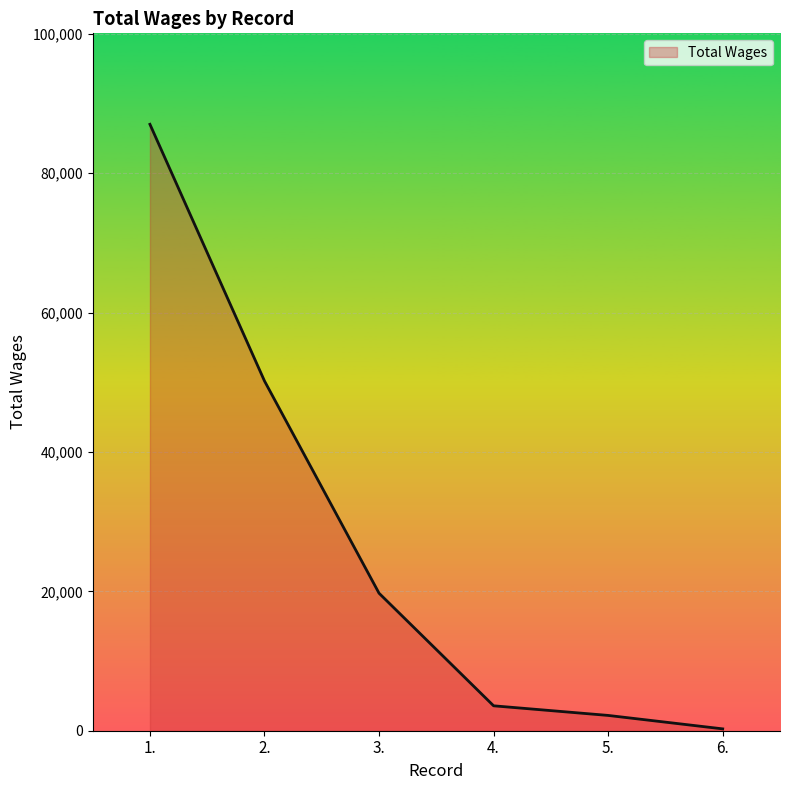

What is the difference between the second highest and minimum values?

49921